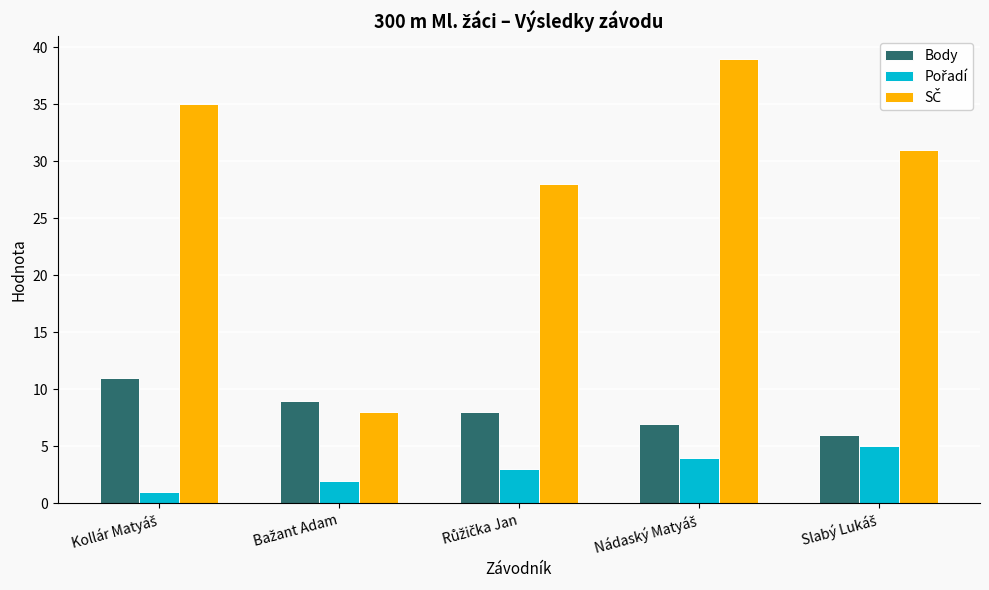

Are the bars grouped side by side (vs. stacked)?

Yes